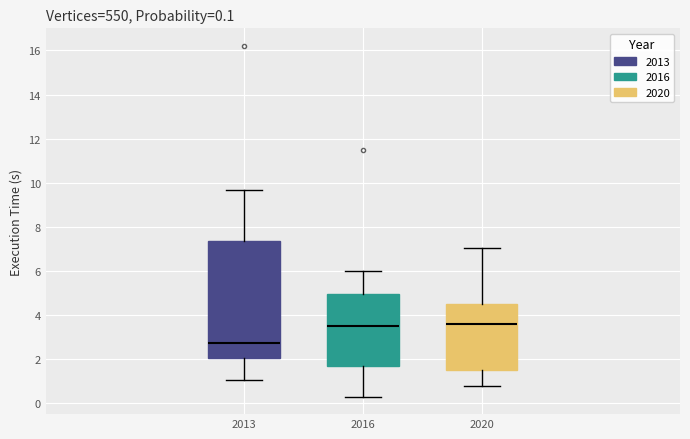

Which box is the tallest, from its lower edge to its upper edge?

2013